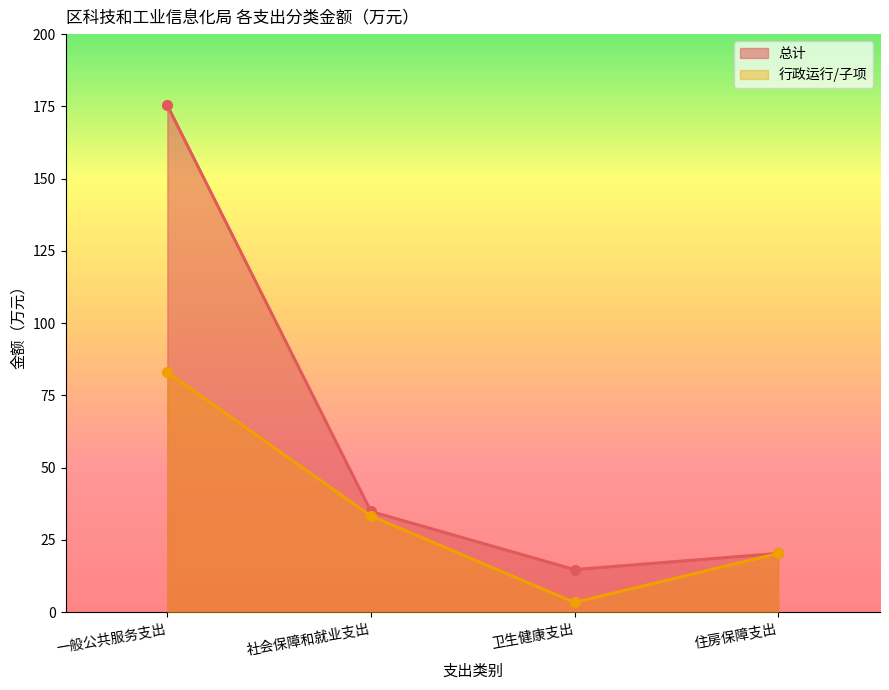

True or false: 总计 and 行政运行/子项 intersect in this chart.

False